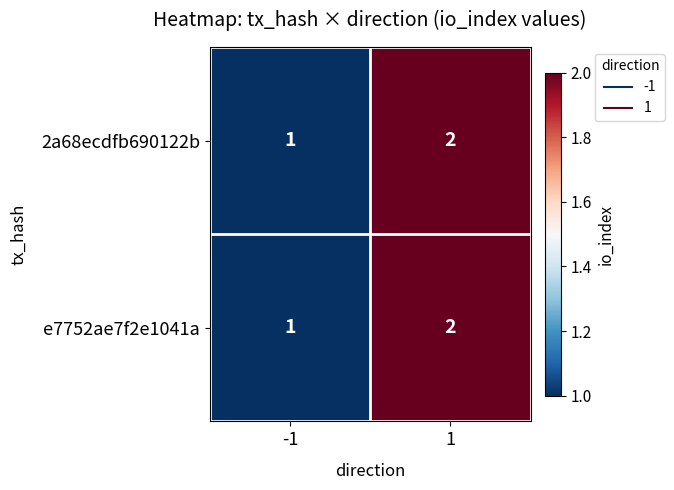

What is the sum of the 2a68ecdfb690122b values at -1 and 1?

3